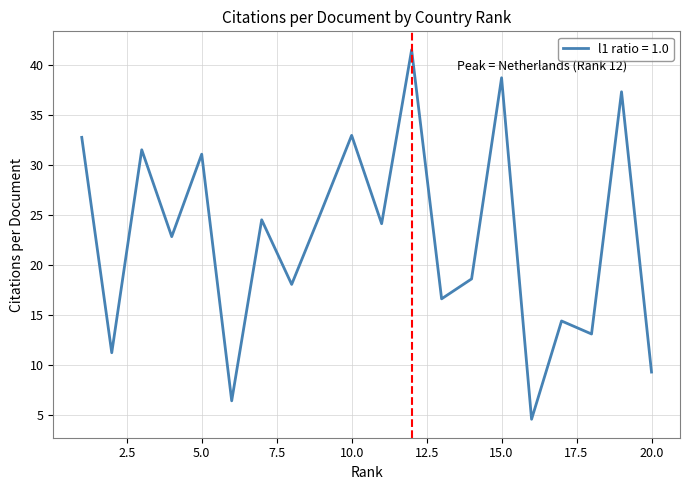

What is the minimum value shown in the chart?

4.6